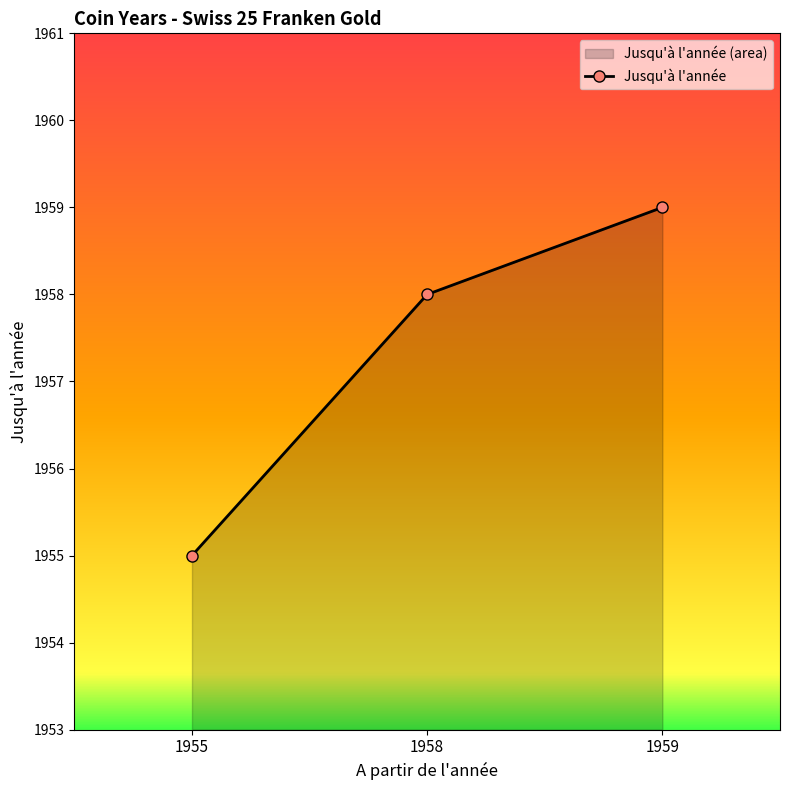

Reading left to right, list all the values displayed in this chart.

1955=1955	1958=1958	1959=1959